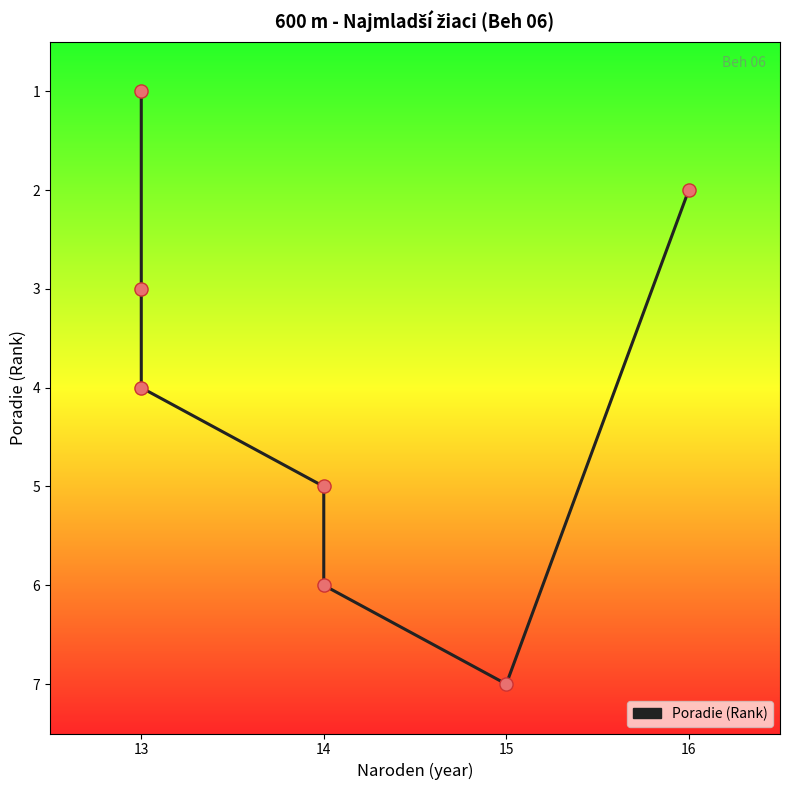

What is the change in value from 13 to 14?

+2